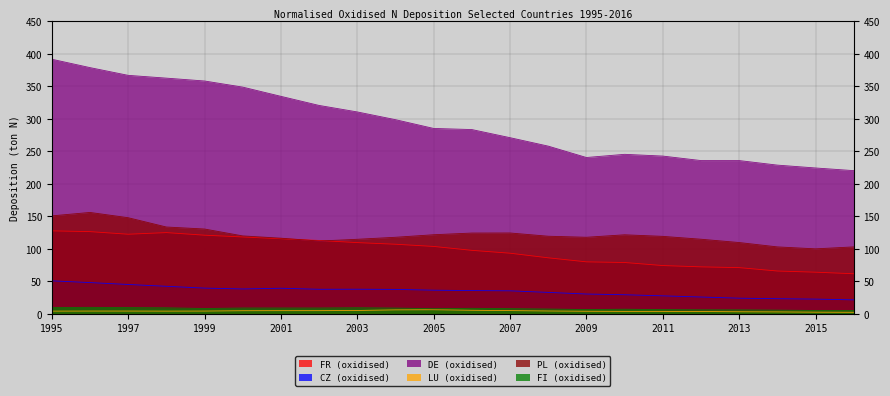

The value of DE (oxidised) at 2014 is 228.6. True or false?

True